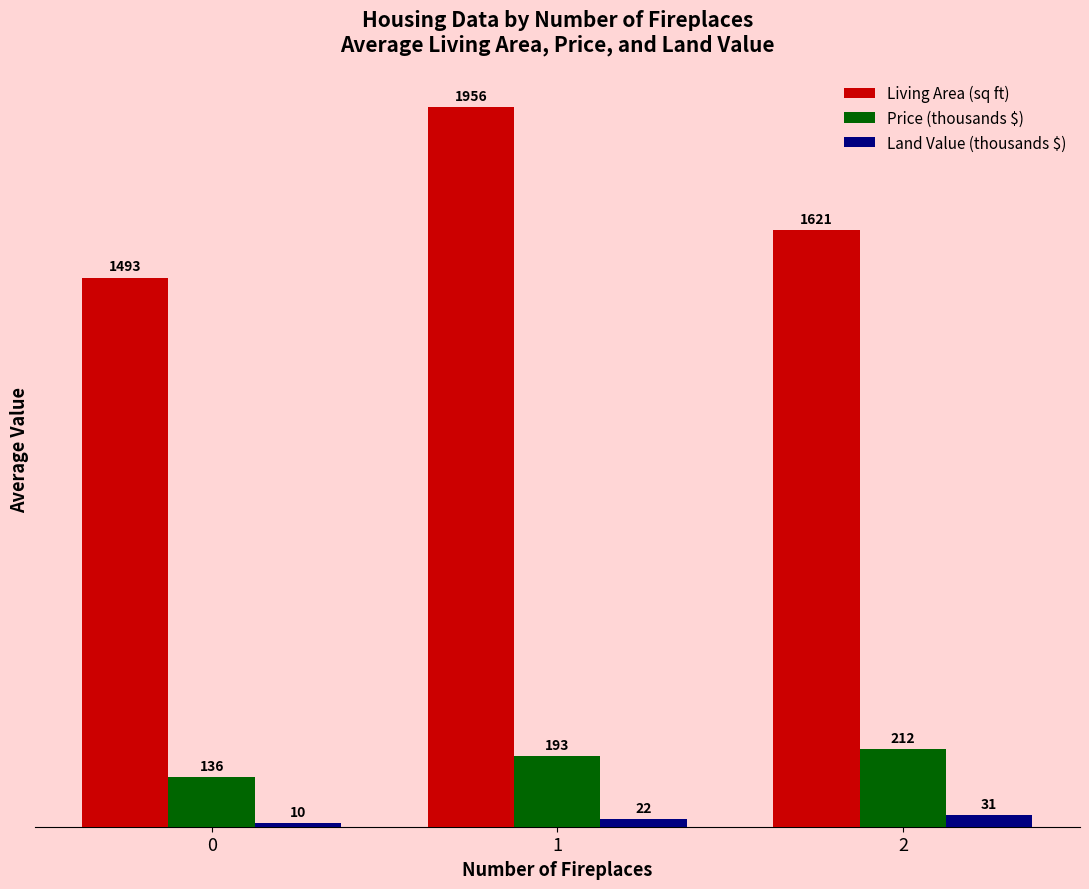

Rank the categories by Price (thousands $) value from highest to lowest.

2, 1, 0